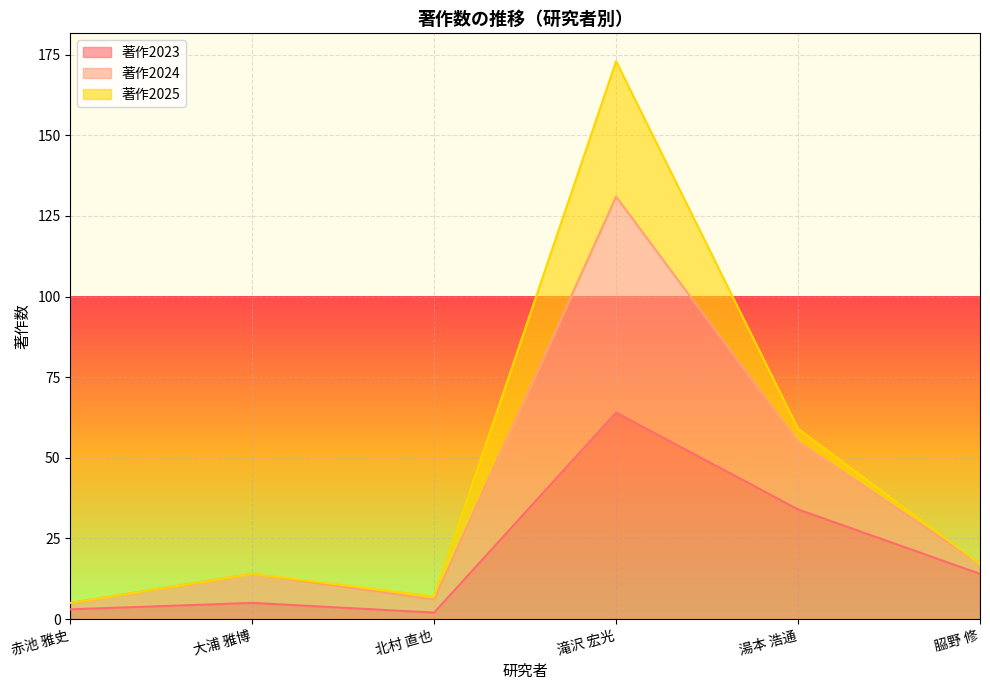

What is the maximum value for 著作2023?

64